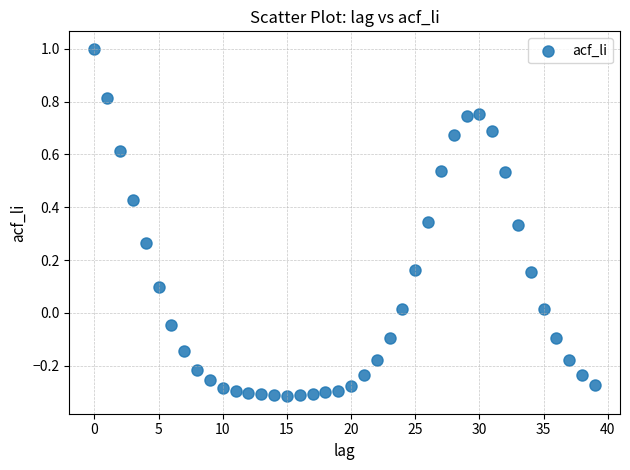

What is the range of Y values (max minus min)?

1.3